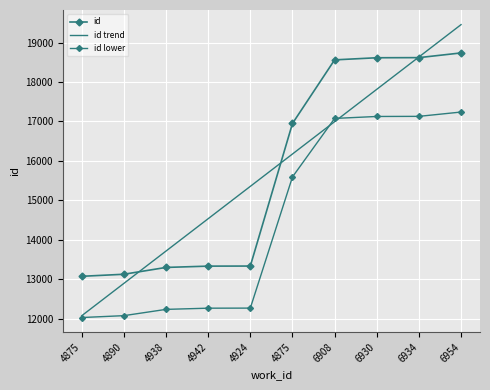

True or false: id lower and id cross at least once.

False